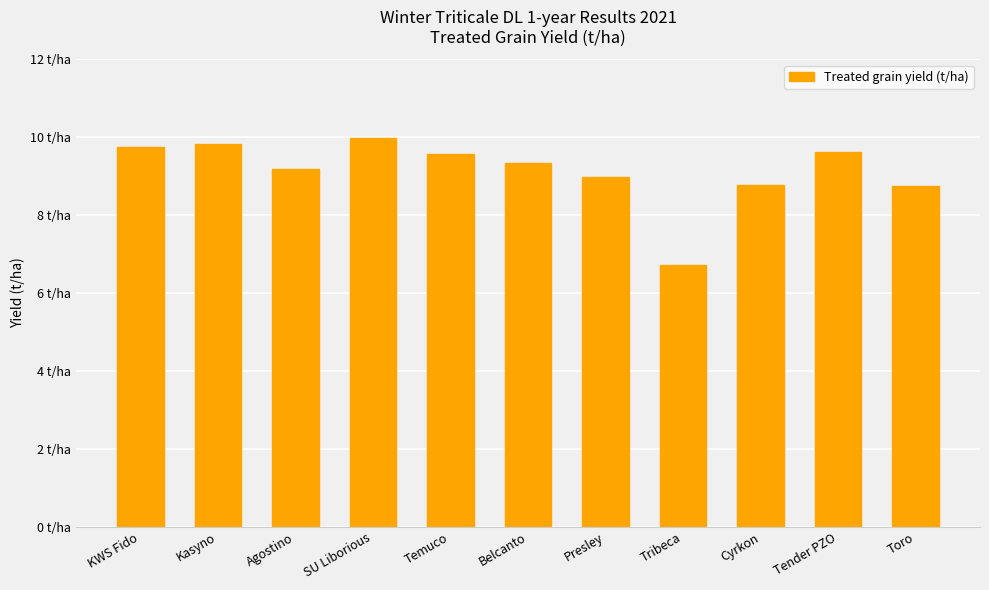

What is the change in value from KWS Fido to Toro?

-1.0